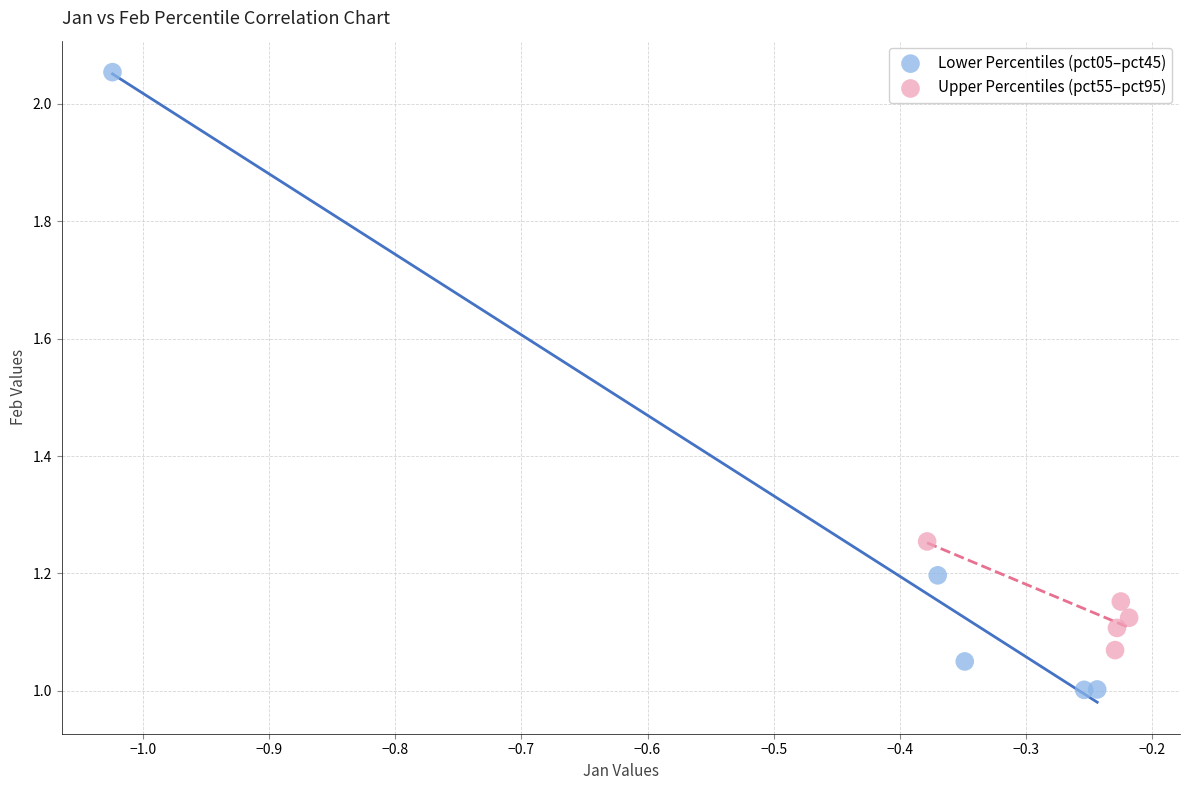

What are all the series names shown in the legend?

Lower Percentiles (pct05–pct45), Upper Percentiles (pct55–pct95)